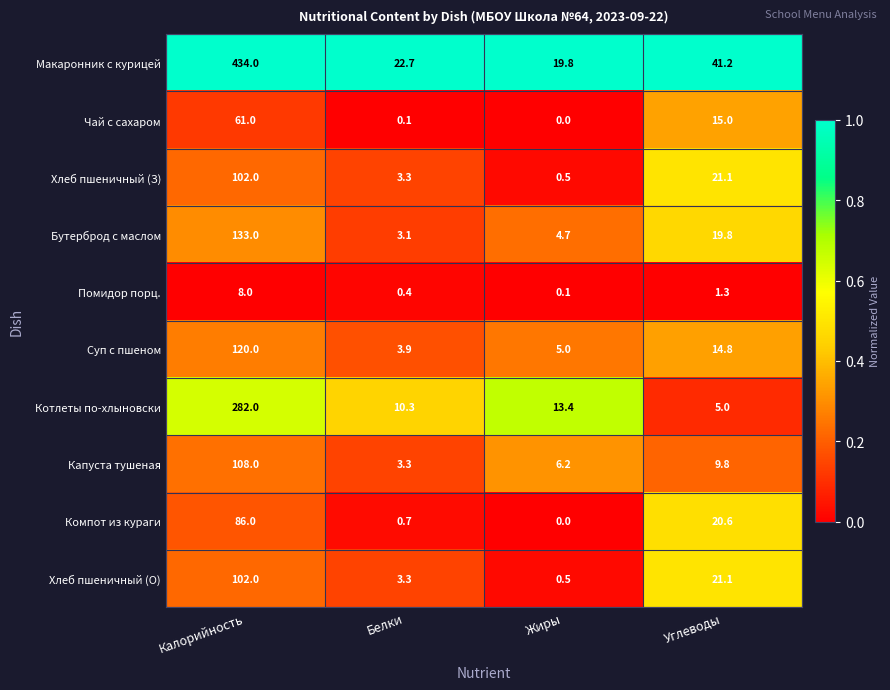

Which category has the lowest value in the Помидор порц. series?

Жиры